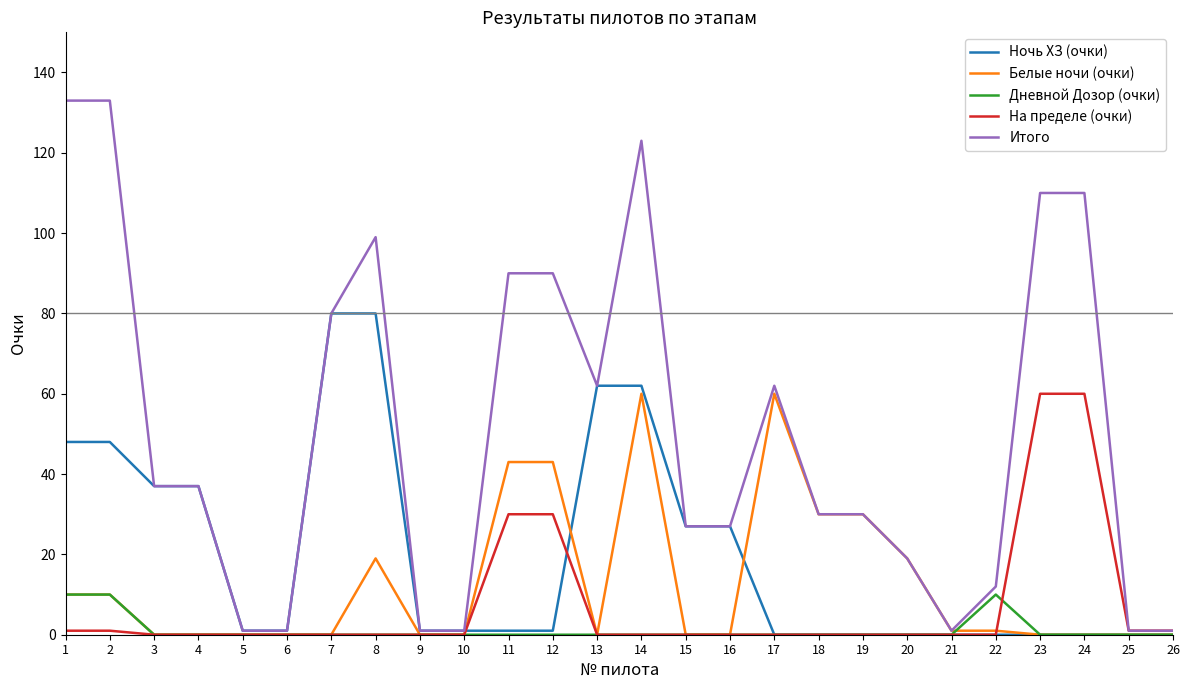

Which series has the widest spread of values?

Итого